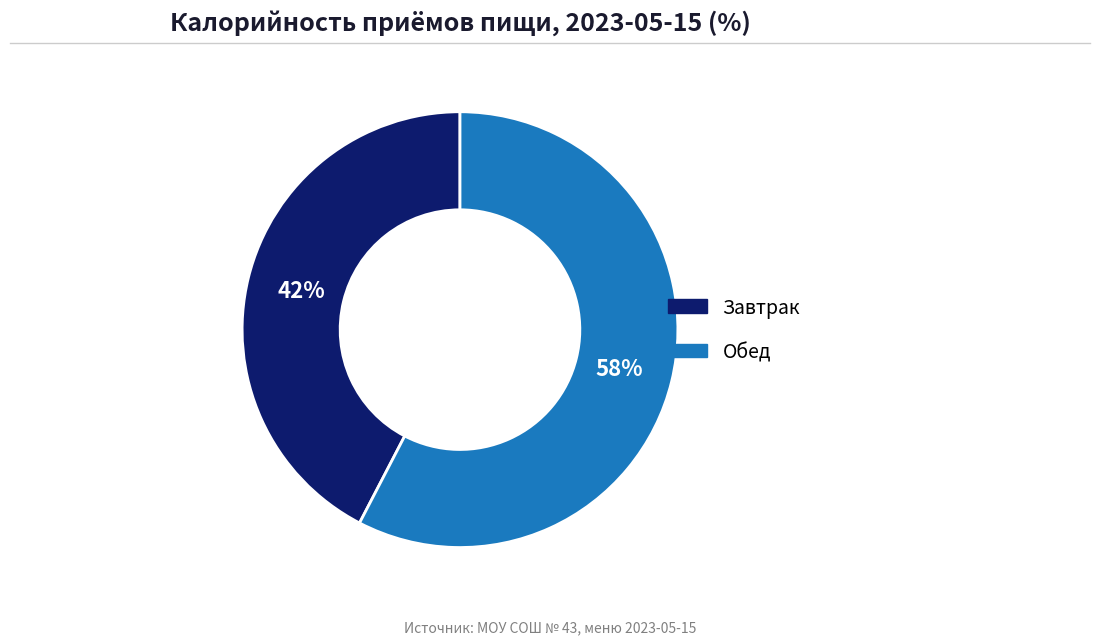

How many segments does this pie chart have?

2